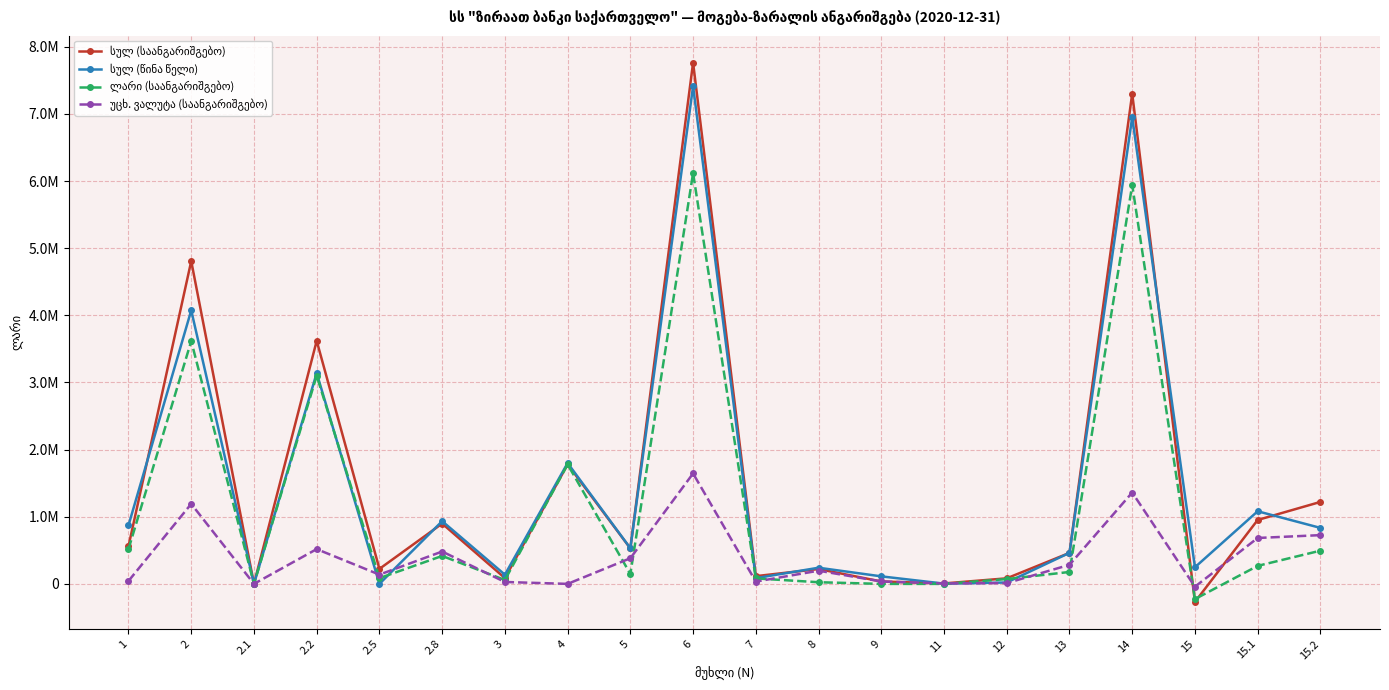

Does the chart have visible grid lines?

Yes